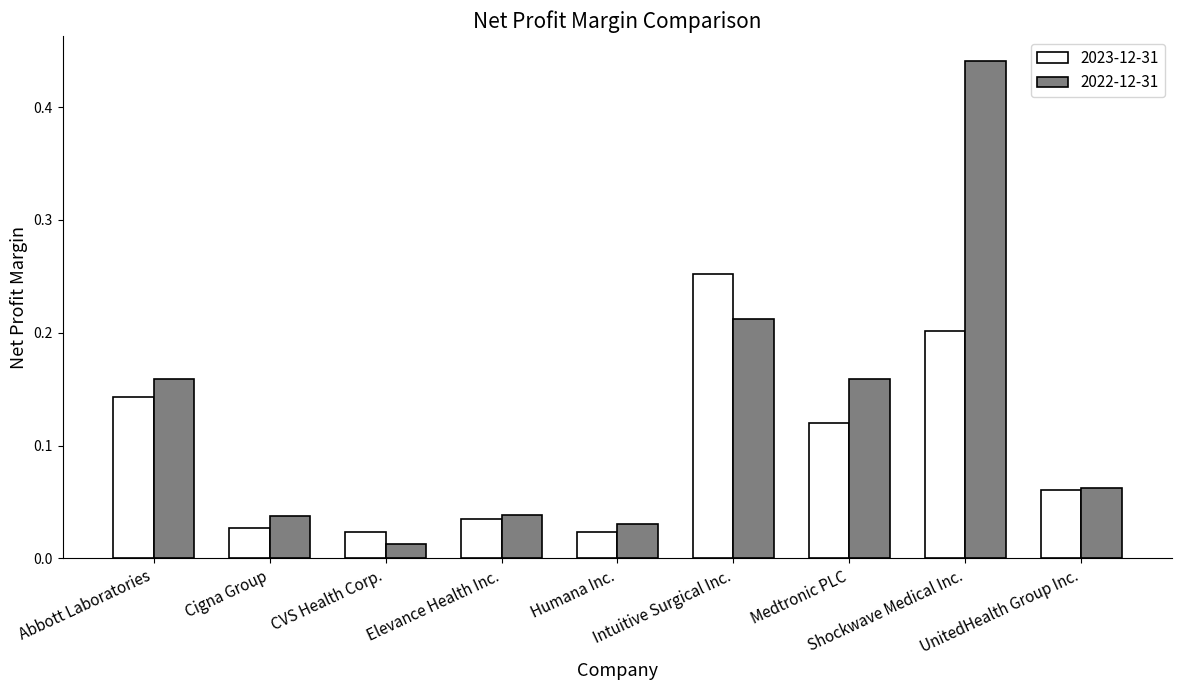

What is the sum of all 2023-12-31 values?

0.9